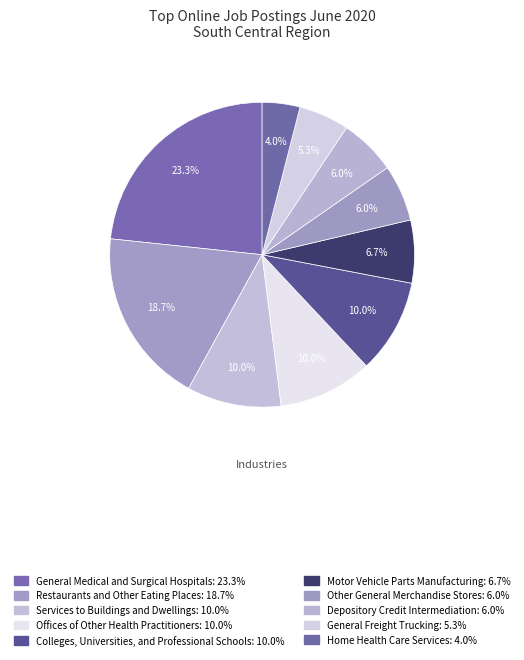

The Other General Merchandise Stores slice represents 6% of the pie. True or false?

True